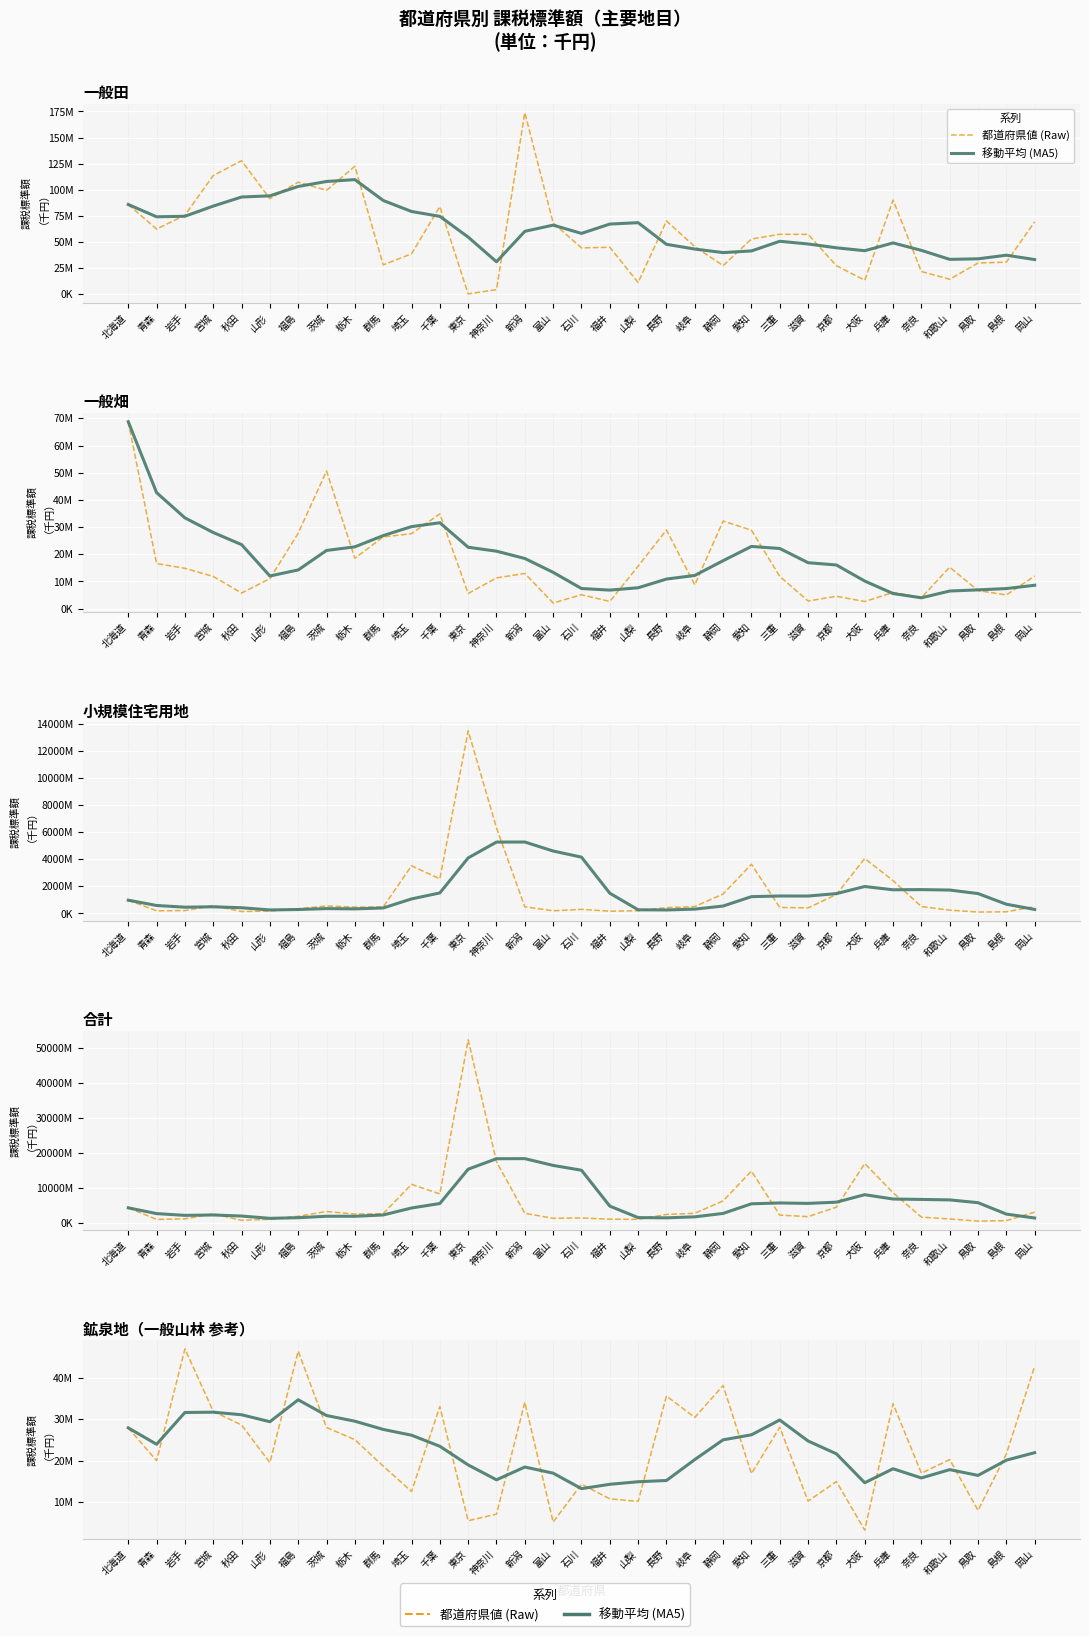

At which label is Raw values closest to 25103648?

栃木